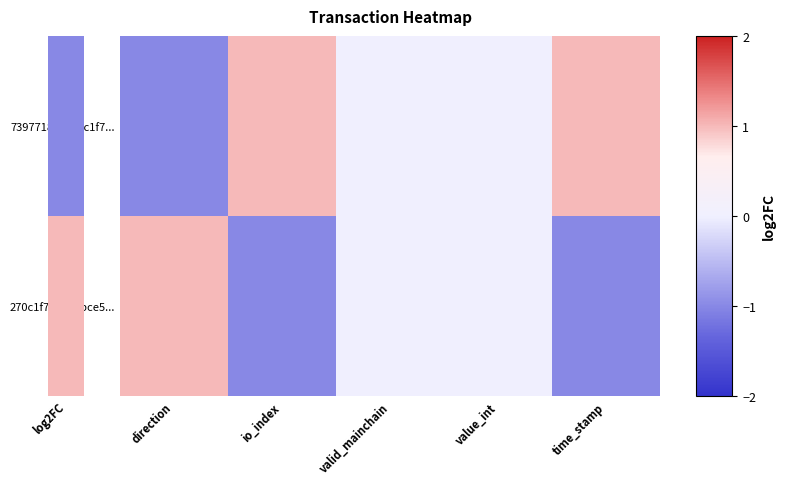

How many series are shown in this chart?

2